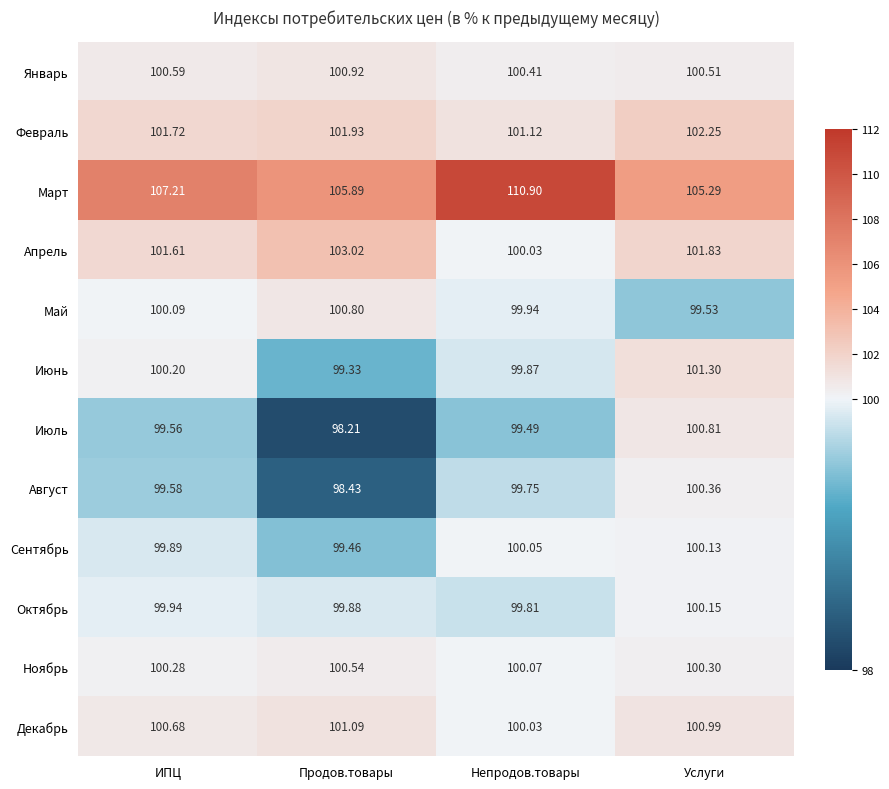

Which series has the largest range (max minus min)?

Март